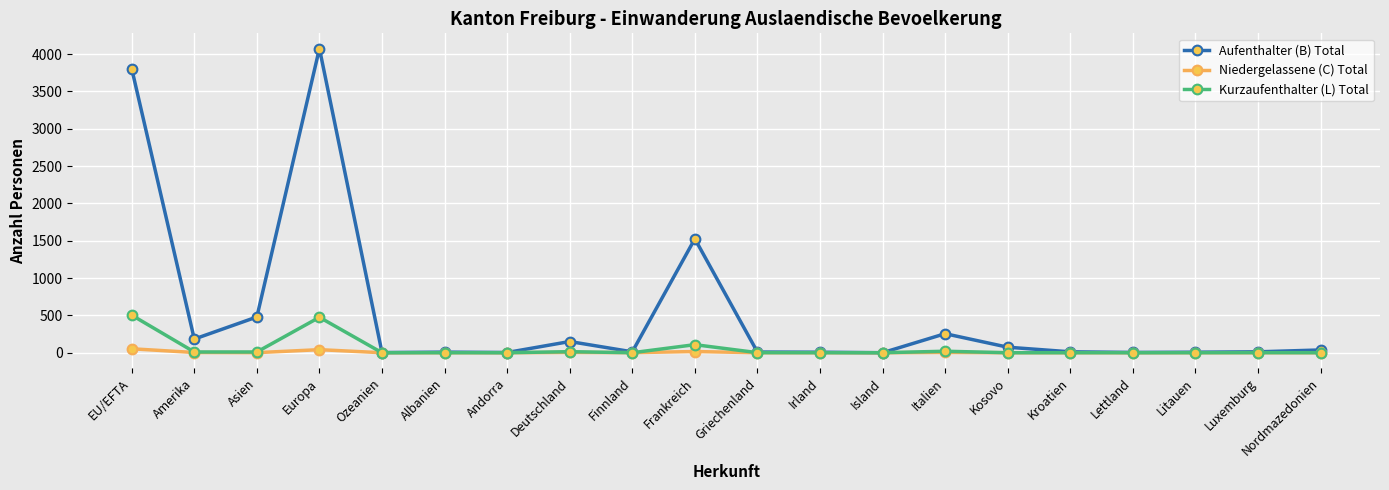

What is the value of the Kurzaufenthalter (L) Total point at the 10th from the left?

108